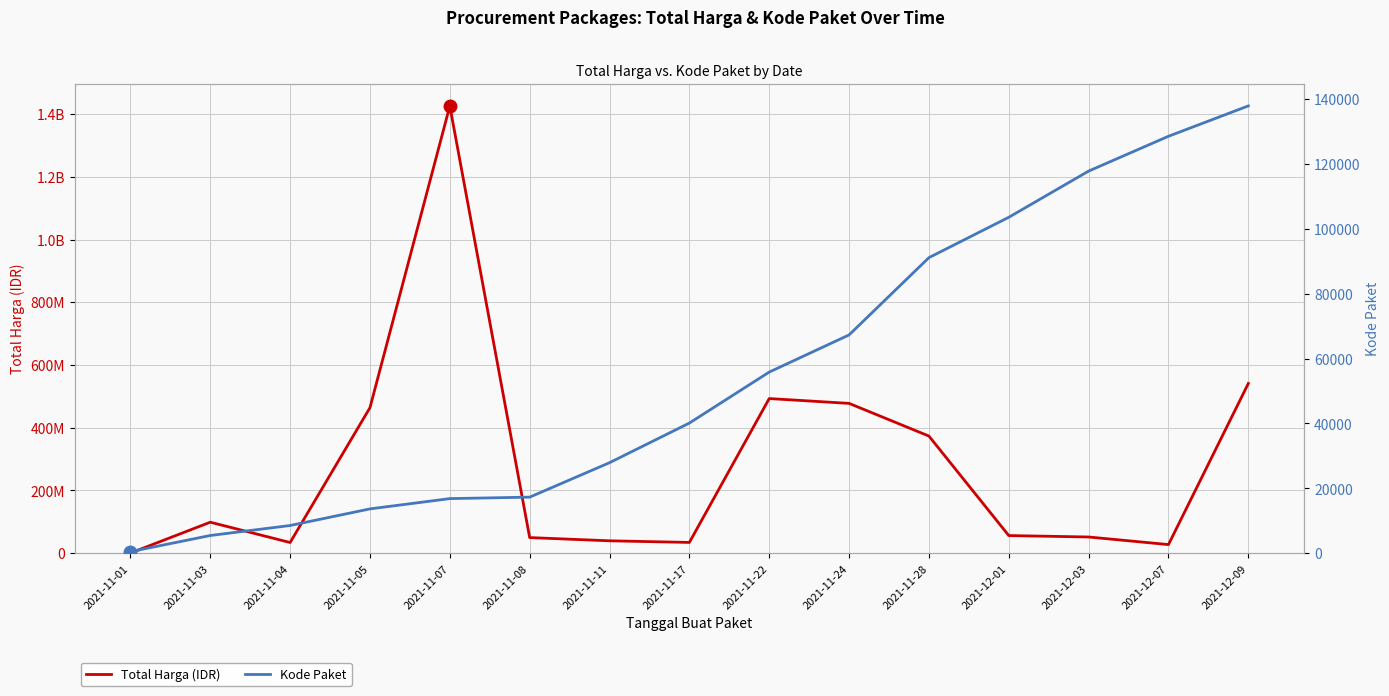

Read the Kode Paket value at 2021-11-08.

17272